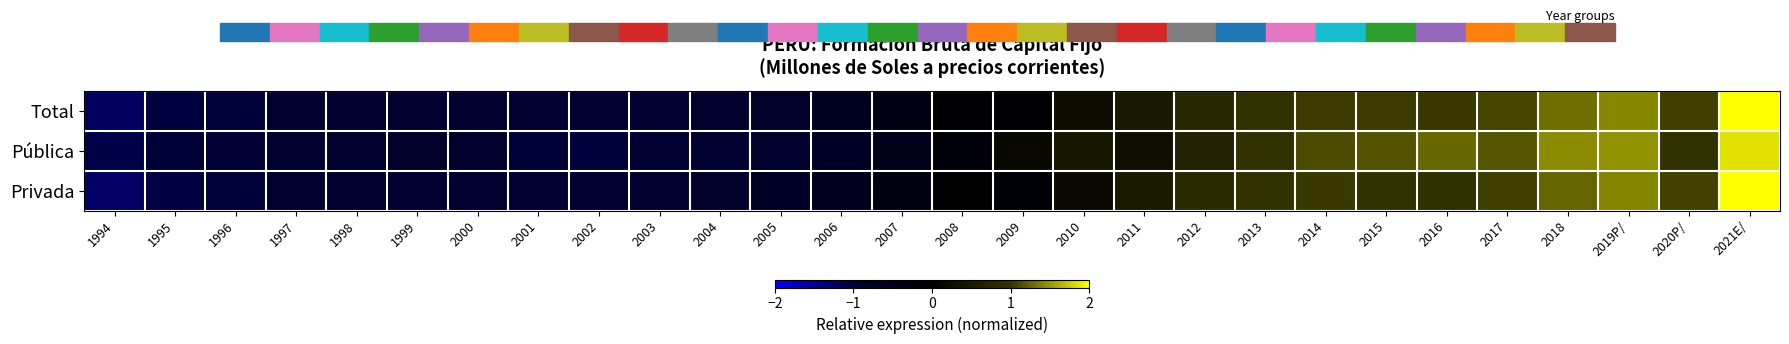

At which category is the sum across all series the highest?

2021E/